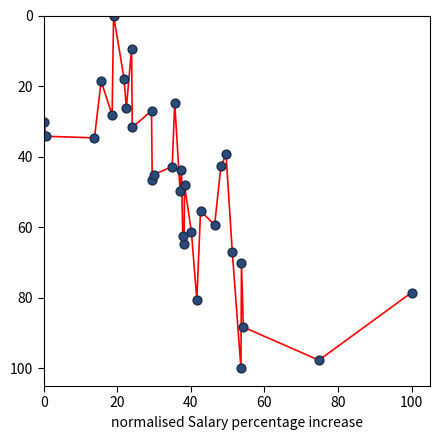

What is the range of X values (max minus min)?

100.0